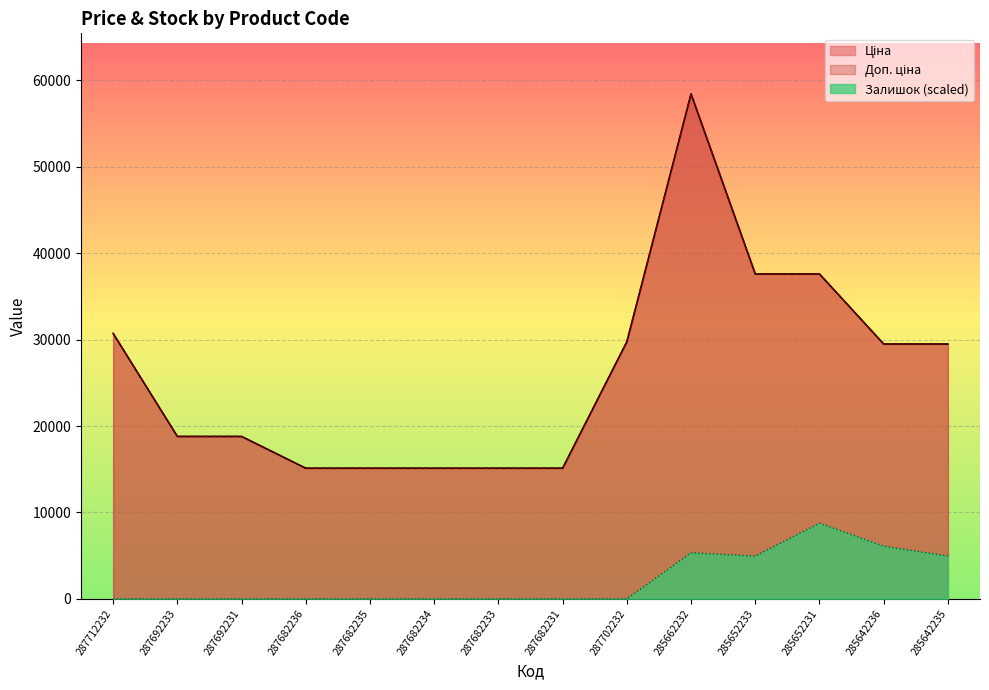

Reading left to right, transcribe all the data shown in this chart.

Ціна: 287712232=30717.1	287692233=18796.8	287692231=18796.8	287682236=15120.0	287682235=15120.0	287682234=15120.0	287682233=15120.0	287682231=15120.0	287702232=29747.2	285662232=58426.5	285652233=37593.6	285652231=37593.6	285642236=29491.5	285642235=29491.5
Доп. ціна: 287712232=30717.1	287692233=18796.8	287692231=18796.8	287682236=15120.0	287682235=15120.0	287682234=15120.0	287682233=15120.0	287682231=15120.0	287702232=29747.2	285662232=58426.5	285652233=37593.6	285652231=37593.6	285642236=29491.5	285642235=29491.5
Залишок: 287712232=0.0	287692233=0.0	287692231=0.0	287682236=0.0	287682235=0.0	287682234=0.0	287682233=0.0	287682231=0.0	287702232=0.0	285662232=5334.6	285652233=4953.6	285652231=8764.0	285642236=6096.7	285642235=4953.6